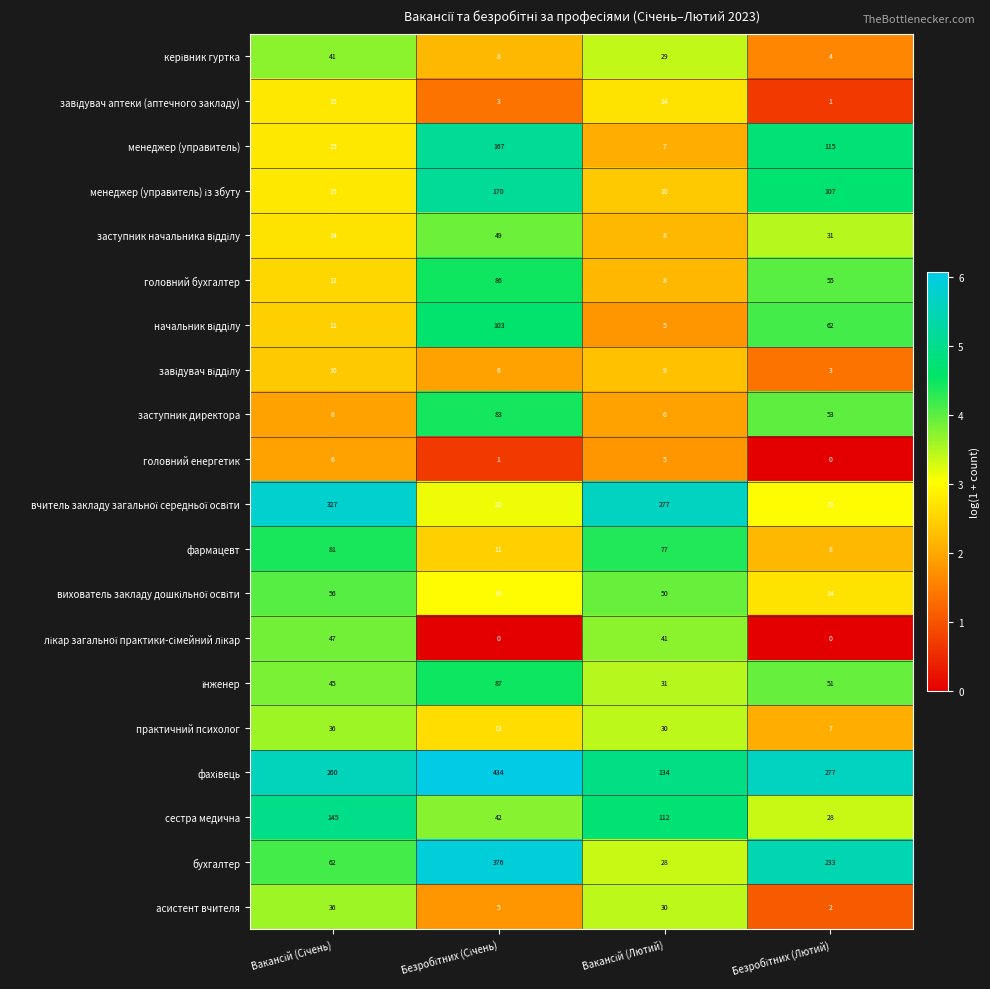

Which series has the largest range (max minus min)?

бухгалтер